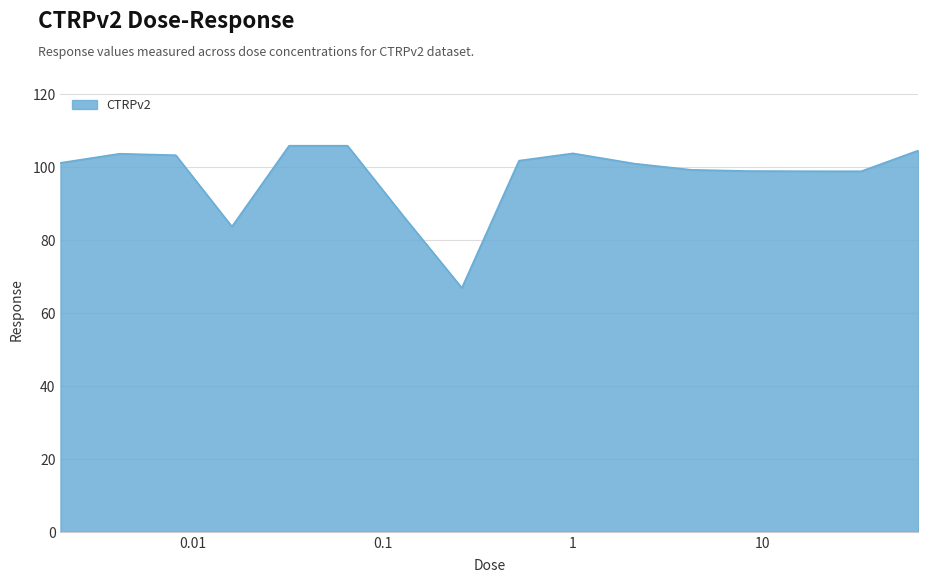

What is the minimum value shown in the chart?

66.9